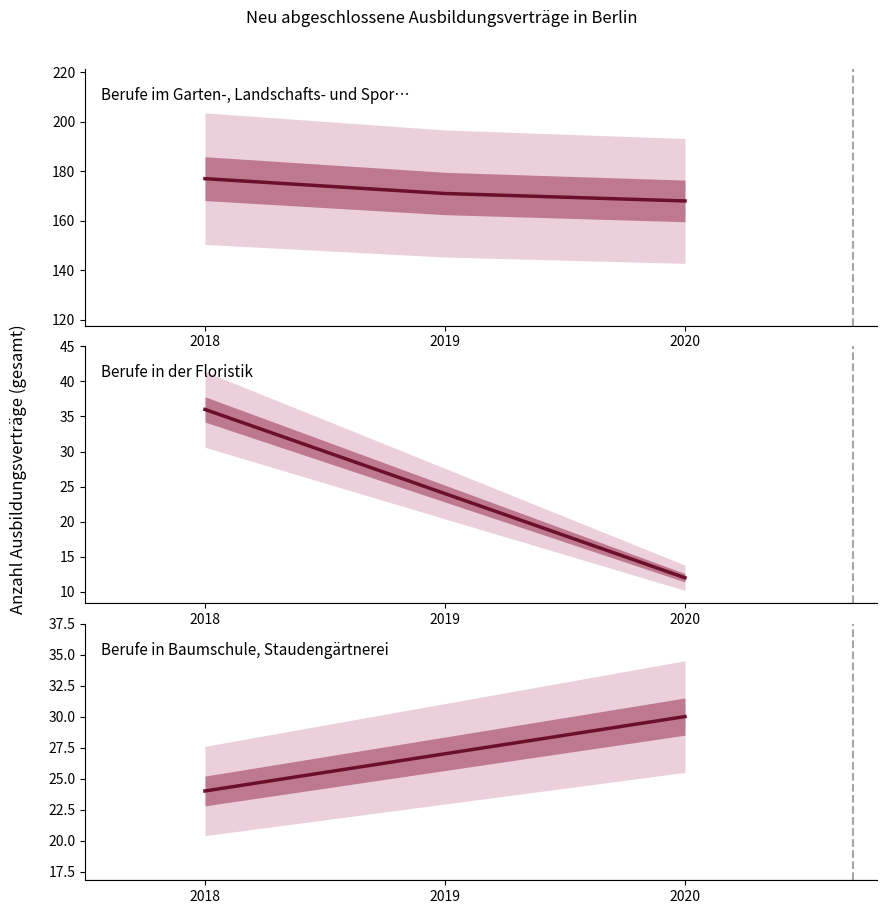

What are all the series names shown in the legend?

Berufe im Garten-, Landschafts- und Sportplatzbau, Berufe in der Floristik, Berufe in Baumschule, Staudengärtnerei